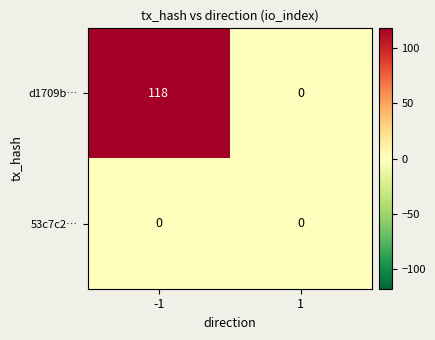

True or false: 53c7c2… has a value of 0 at 1.

True